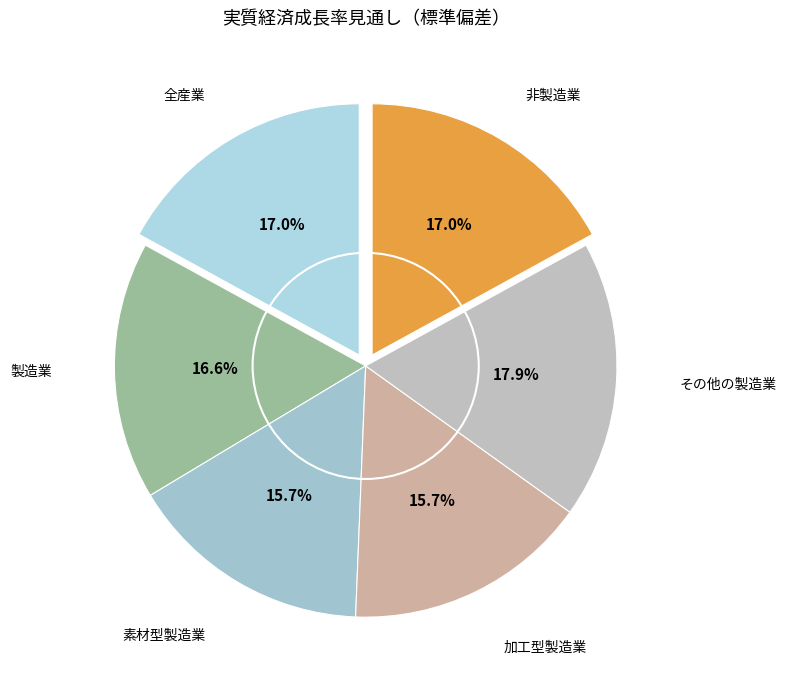

How many segments does this pie chart have?

6